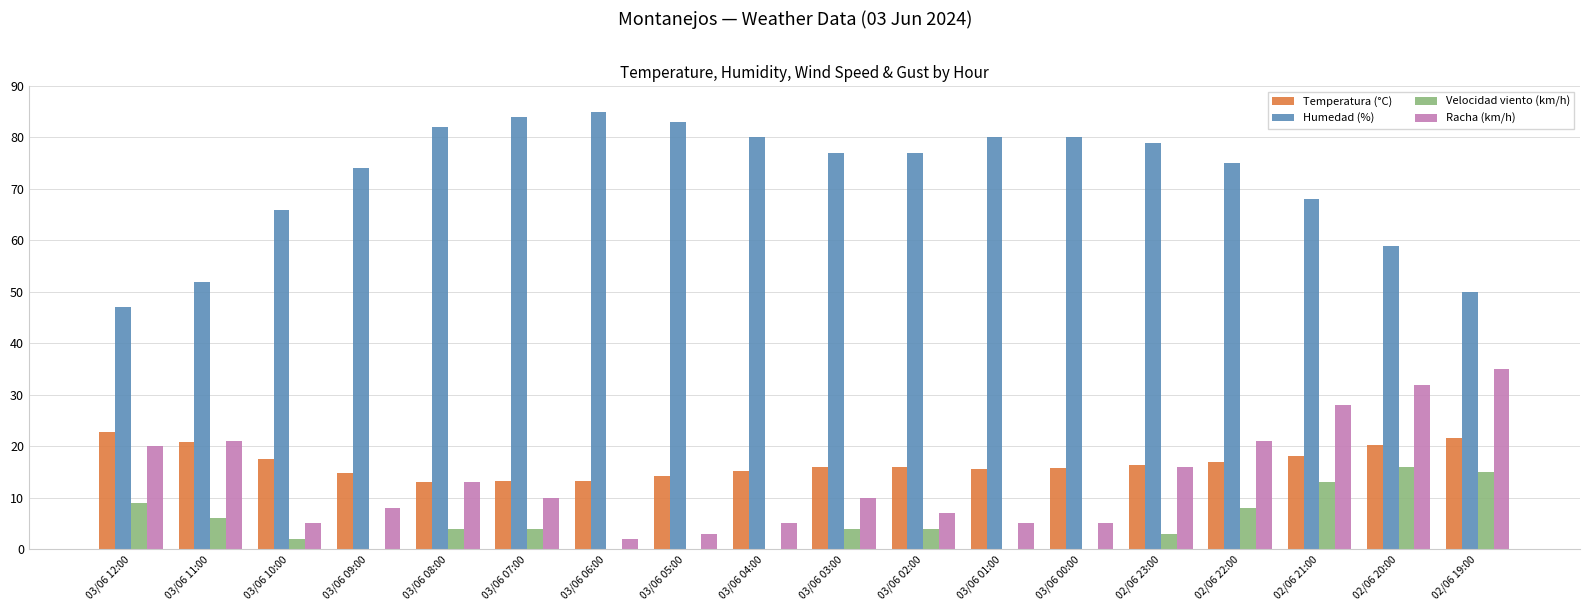

How many groups of bars are there?

18